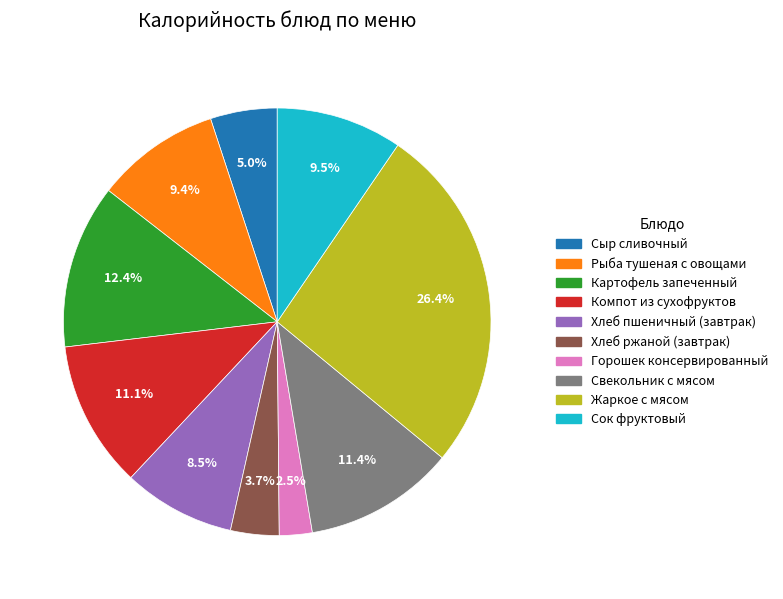

How many segments does this pie chart have?

10